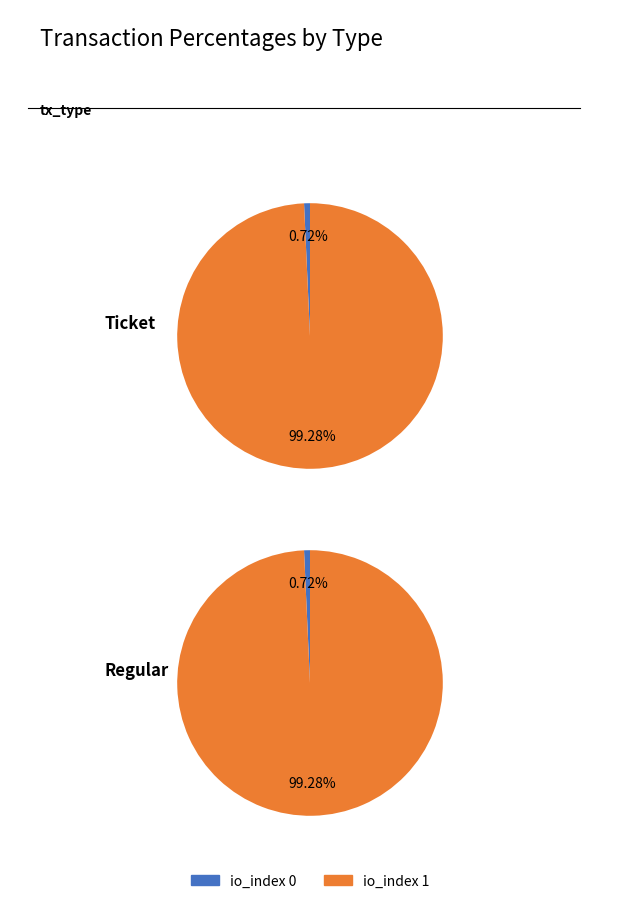

What percentage is NOT represented by io_index 0?

99.3%